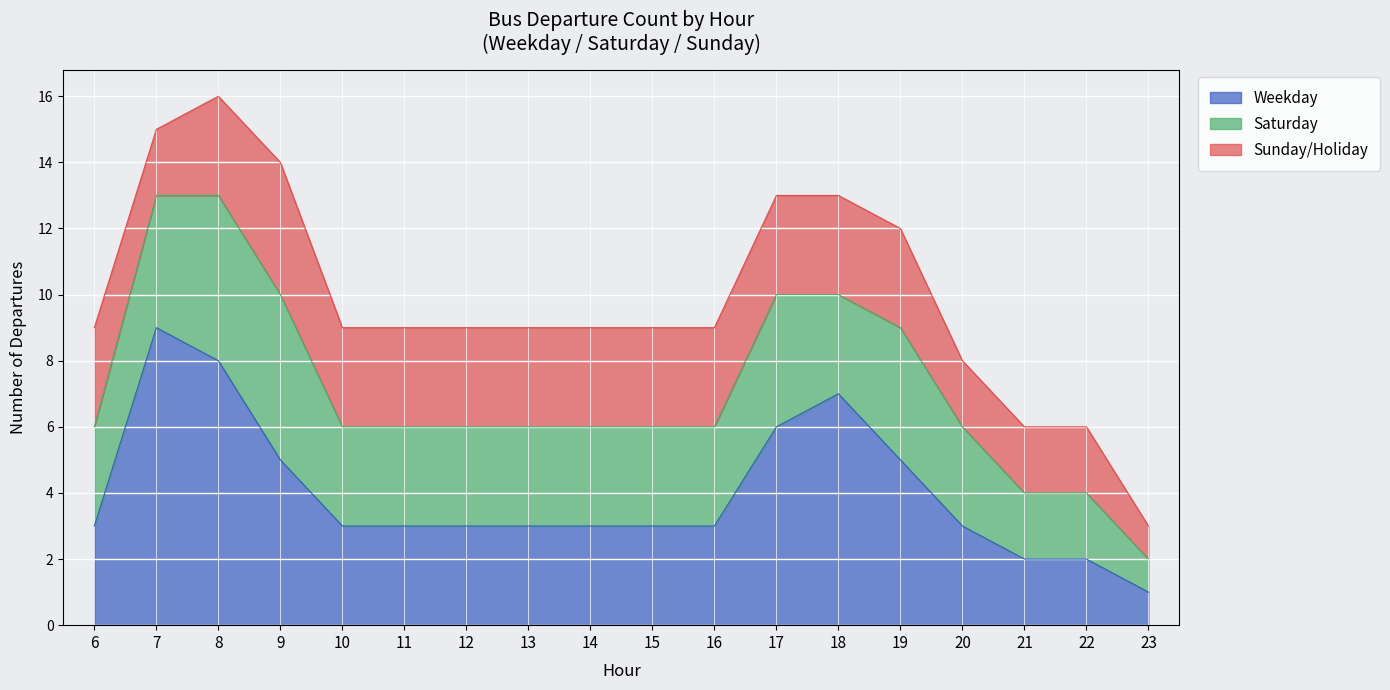

At which label does Sunday/Holiday first exceed 3?

9